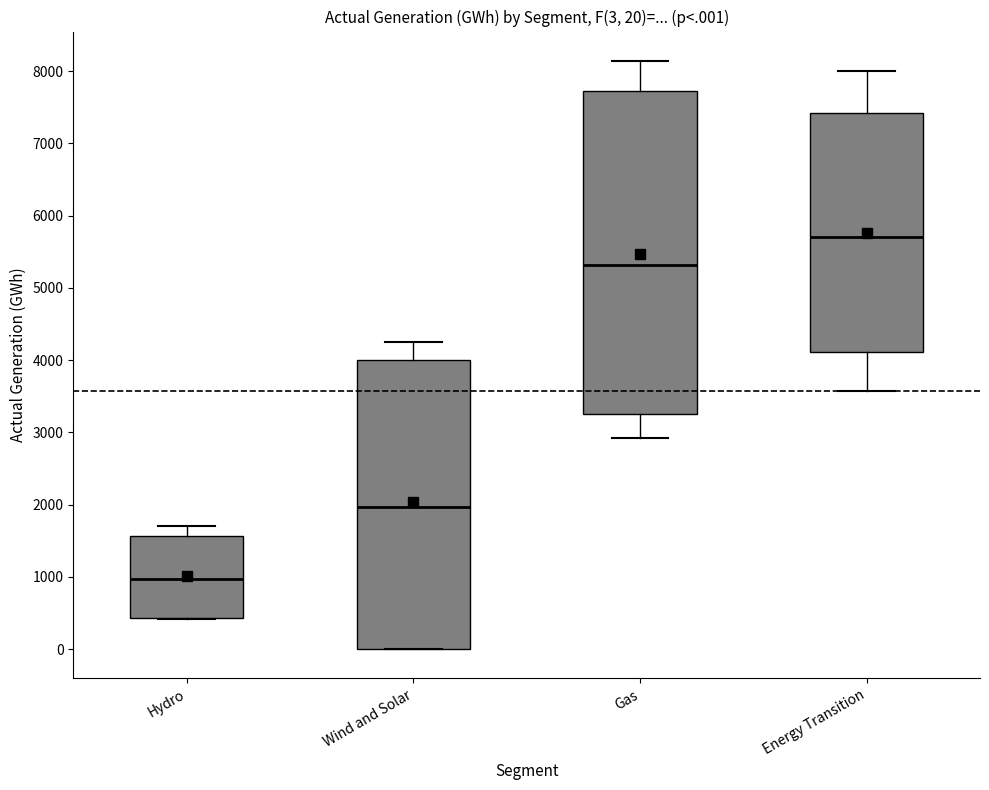

Which box's median line is the highest?

Energy Transition